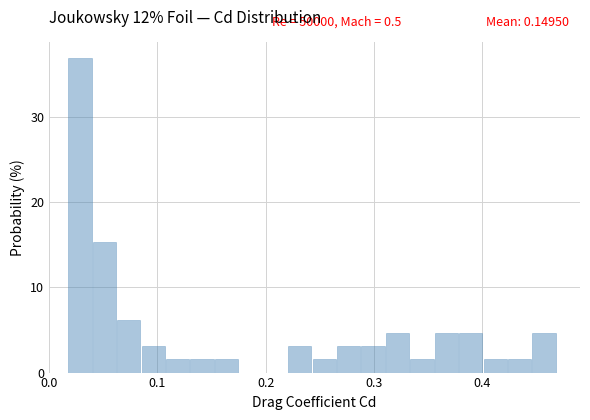

Read against the x-axis, roughly where is the centre of the tallest bar?

0.03